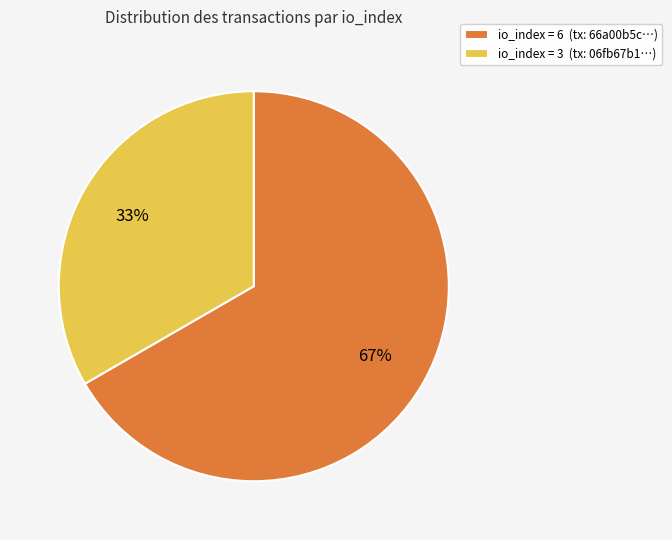

To the nearest percent, what is the average slice percentage?

50%